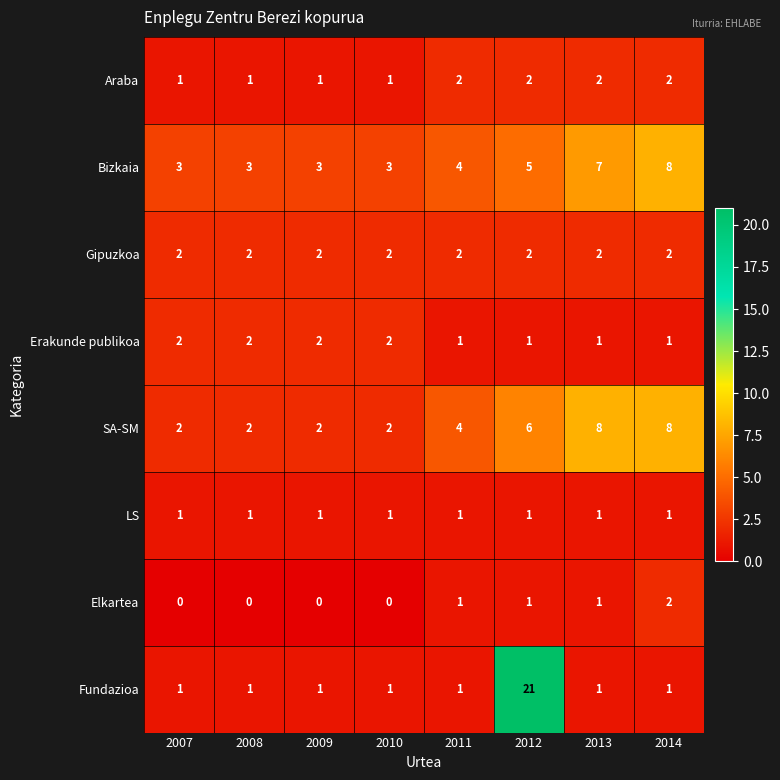

Between 2009 and 2011, which series saw the biggest shift?

SA-SM